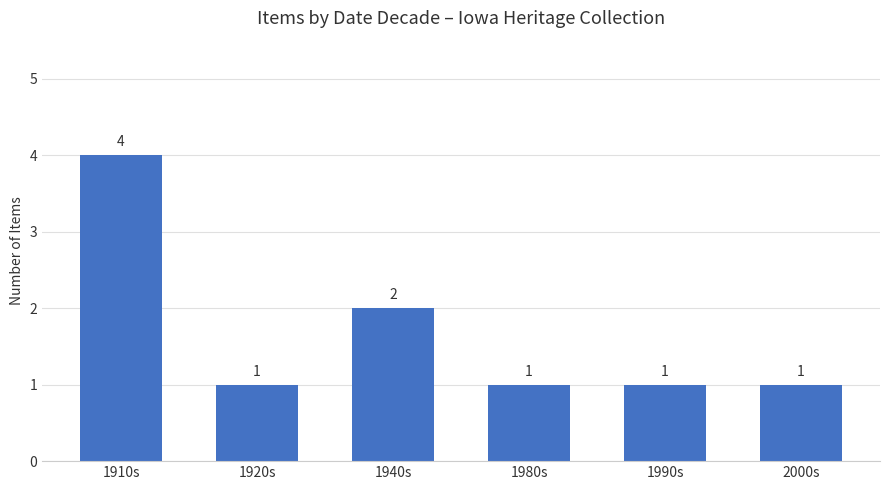

The value at 1990s is 1. True or false?

True